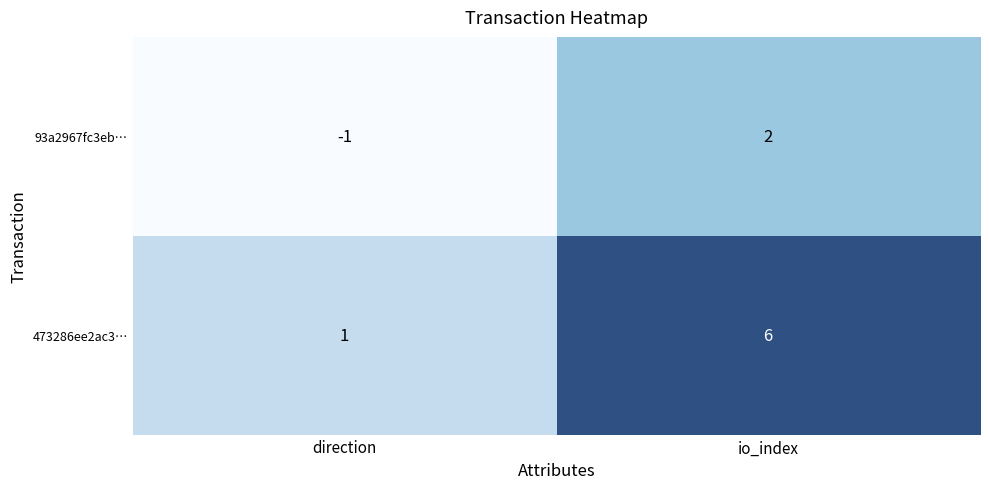

Which series has the largest range (max minus min)?

473286ee2ac3…